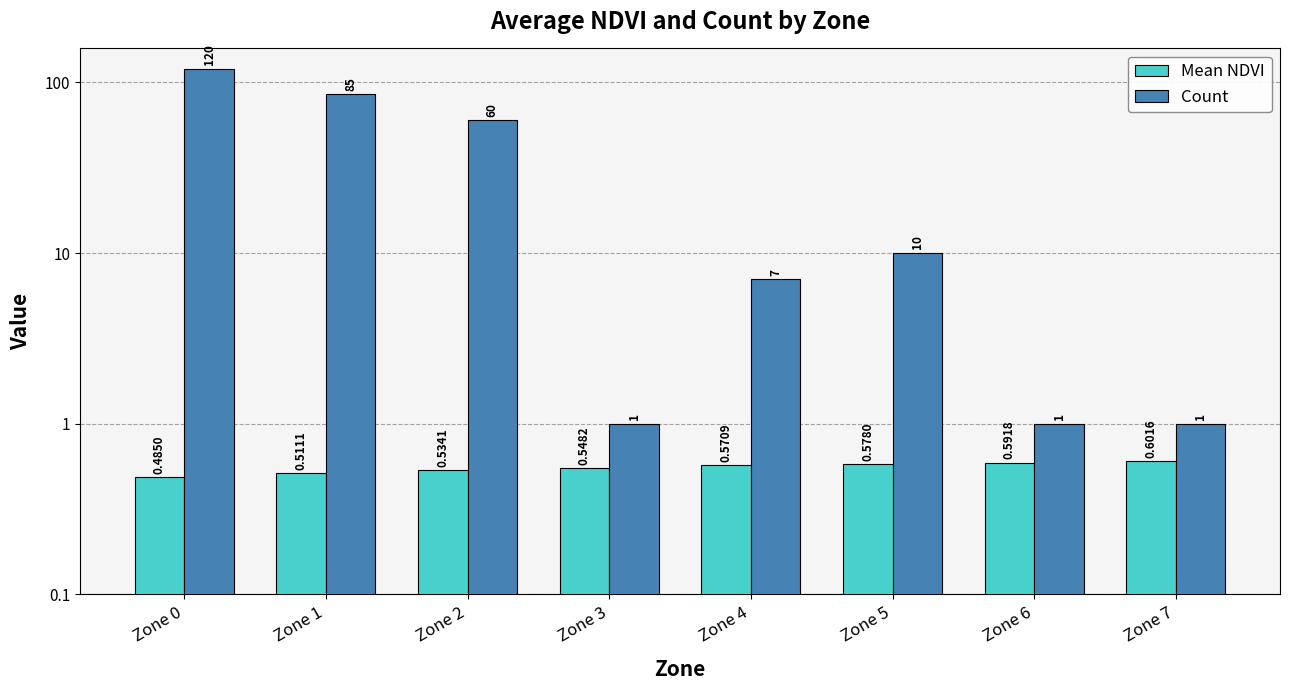

How many data points in Count are above 10?

3